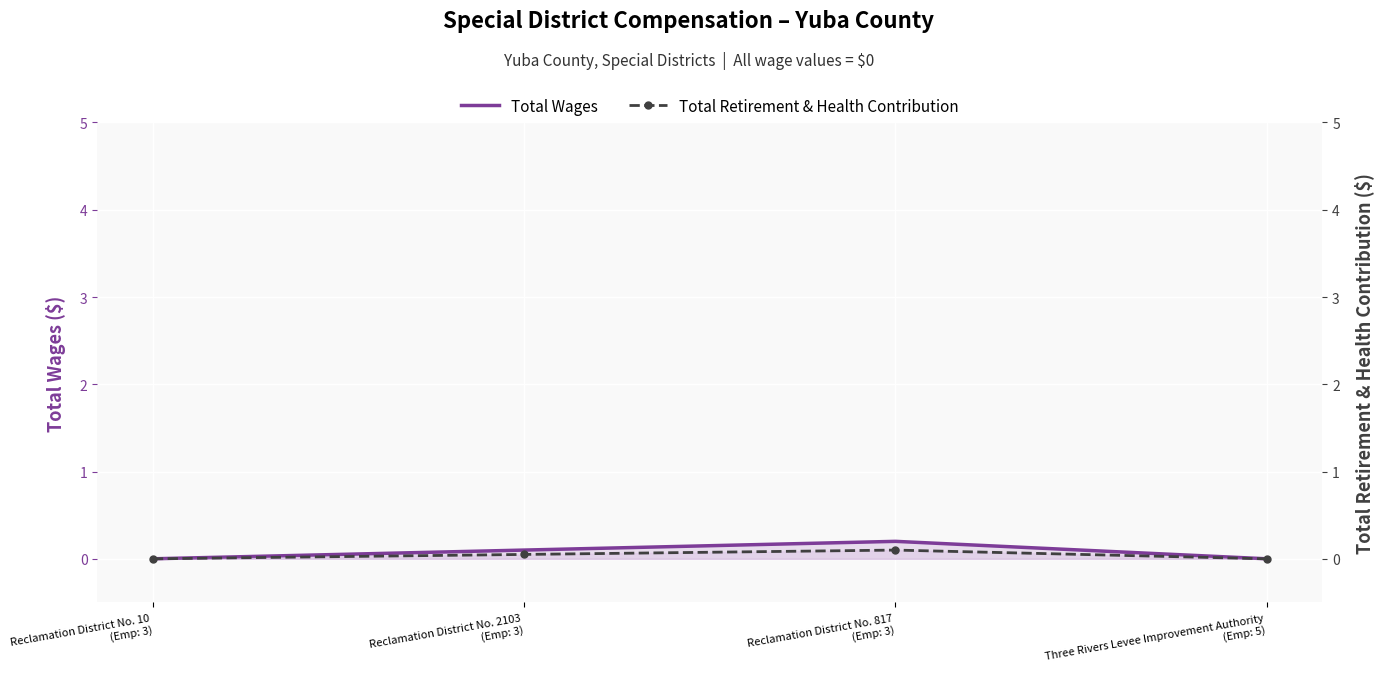

True or false: Total Retirement & Health Contribution has more than 1 points higher than both neighbors.

False